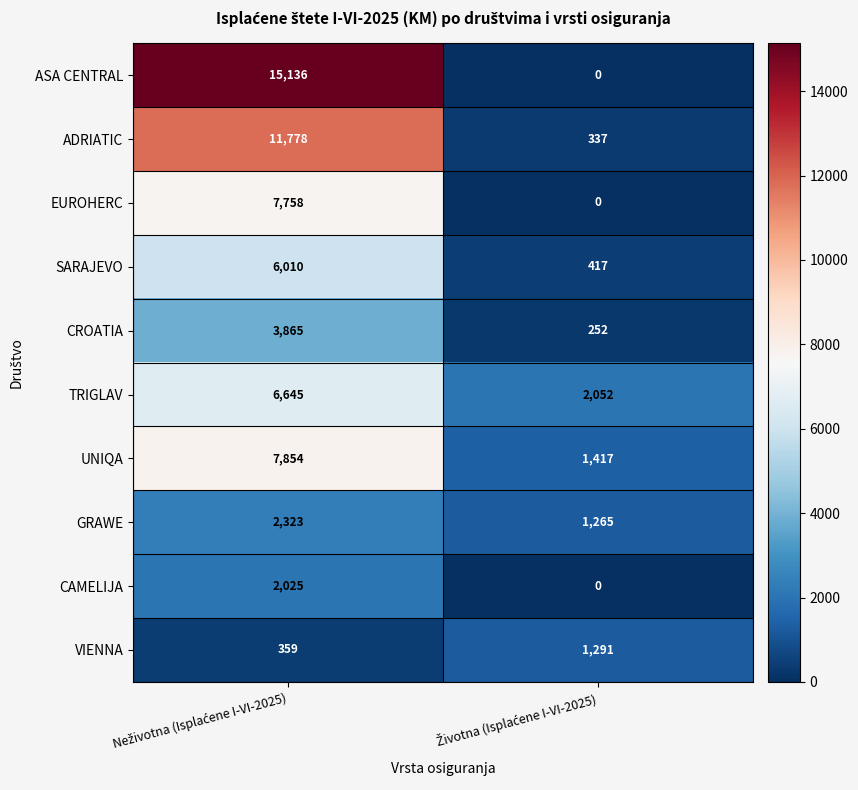

List the series in order of their peak value, lowest first.

VIENNA, CAMELIJA, GRAWE, CROATIA, SARAJEVO, TRIGLAV, EUROHERC, UNIQA, ADRIATIC, ASA CENTRAL